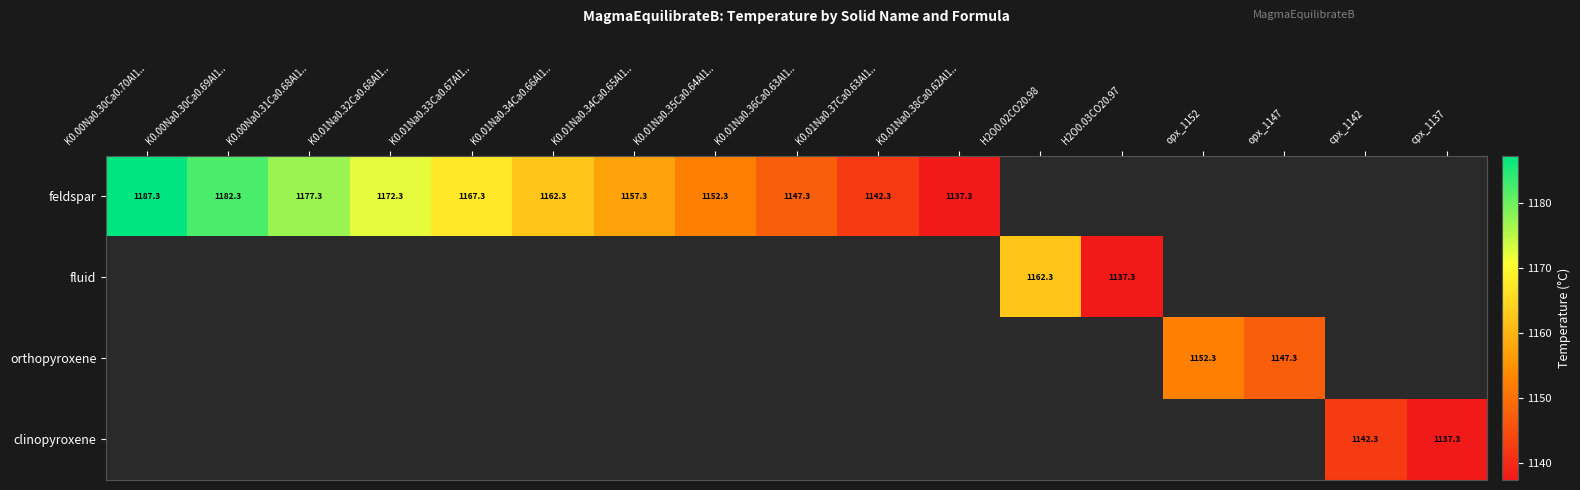

Is the value of fluid at H2O0.02CO20.98 greater than the value of orthopyroxene at opx_1152?

Yes